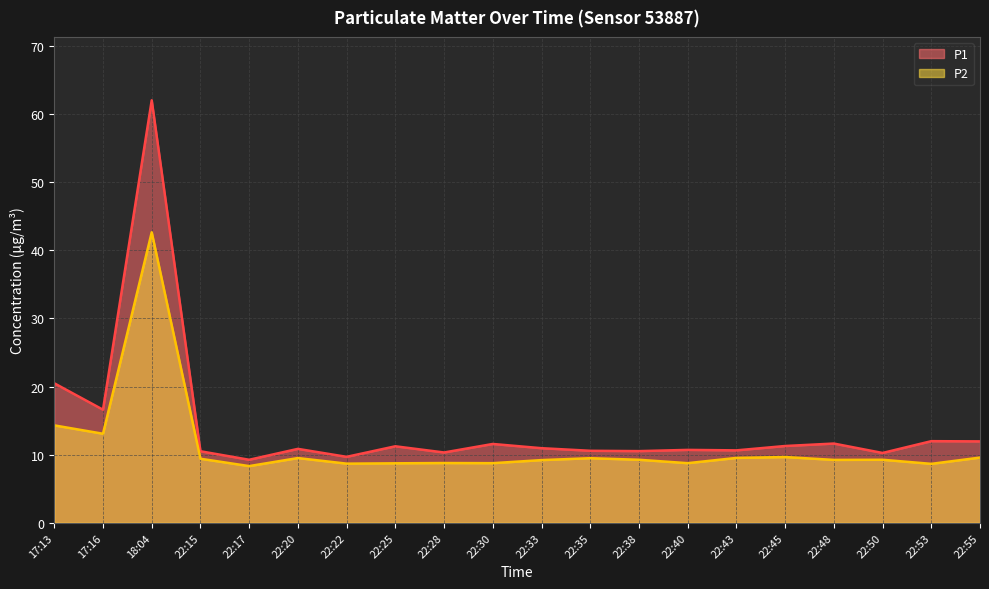

Is the value of P1 at 22:48 greater than the value of P2 at 22:55?

Yes